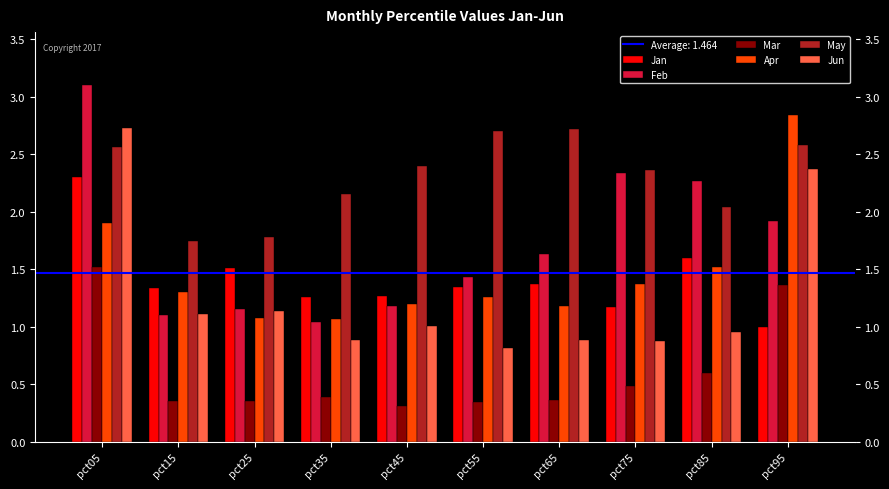

What is the difference between the maximum and minimum values in the Jun series?

1.9